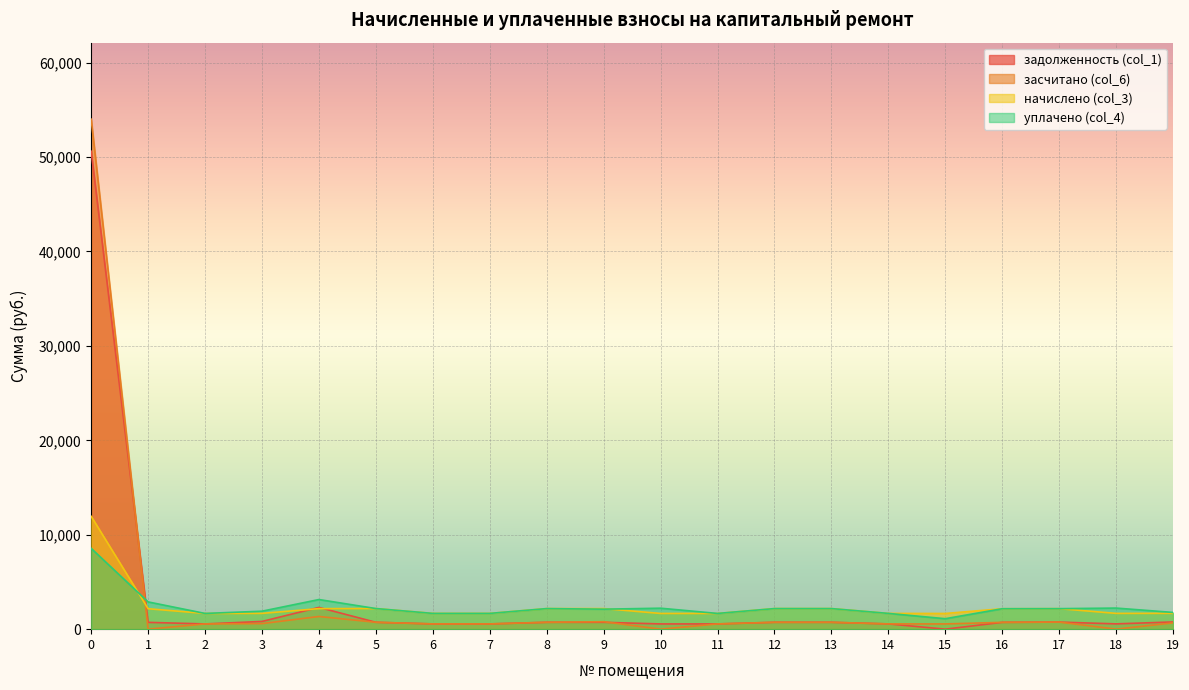

What is the sum of all задолженность (col_1) values?

64225.3